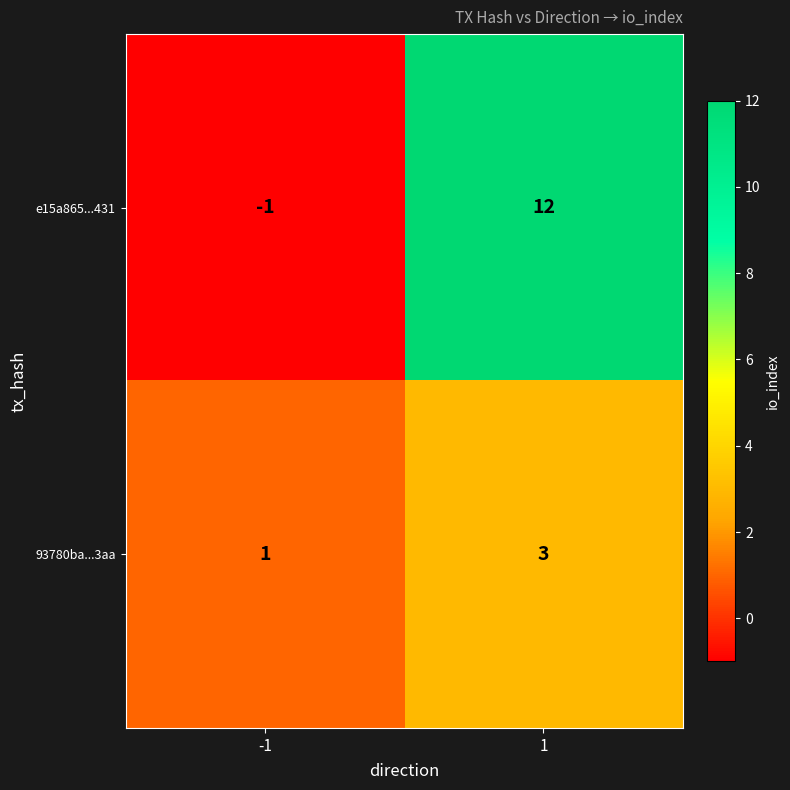

Which series has the largest total across all categories?

e15a865...431